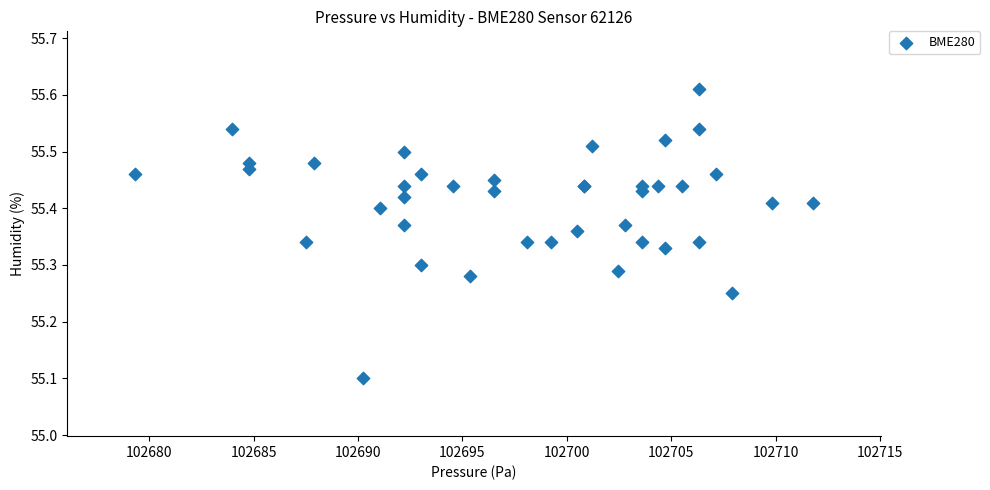

What Y value in the scatter plot is closest to 55?

55.1